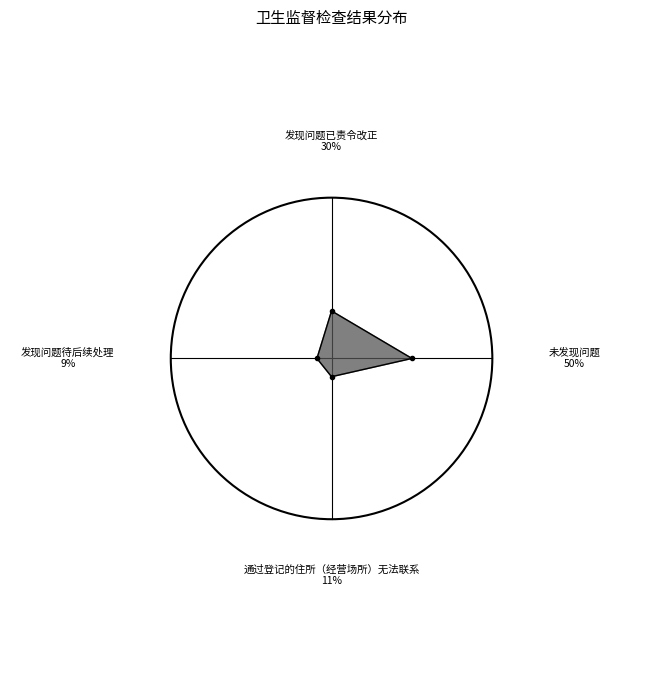

Is it true that 发现问题待后续处理 is 9% of the pie?

True